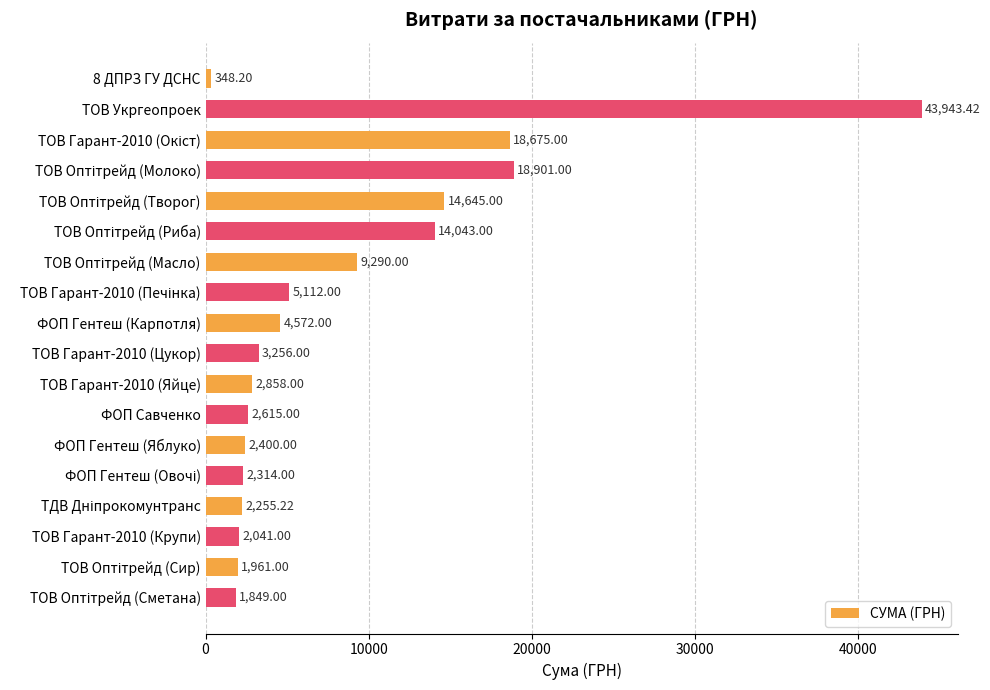

What is the difference between the second highest and minimum values?

18552.8